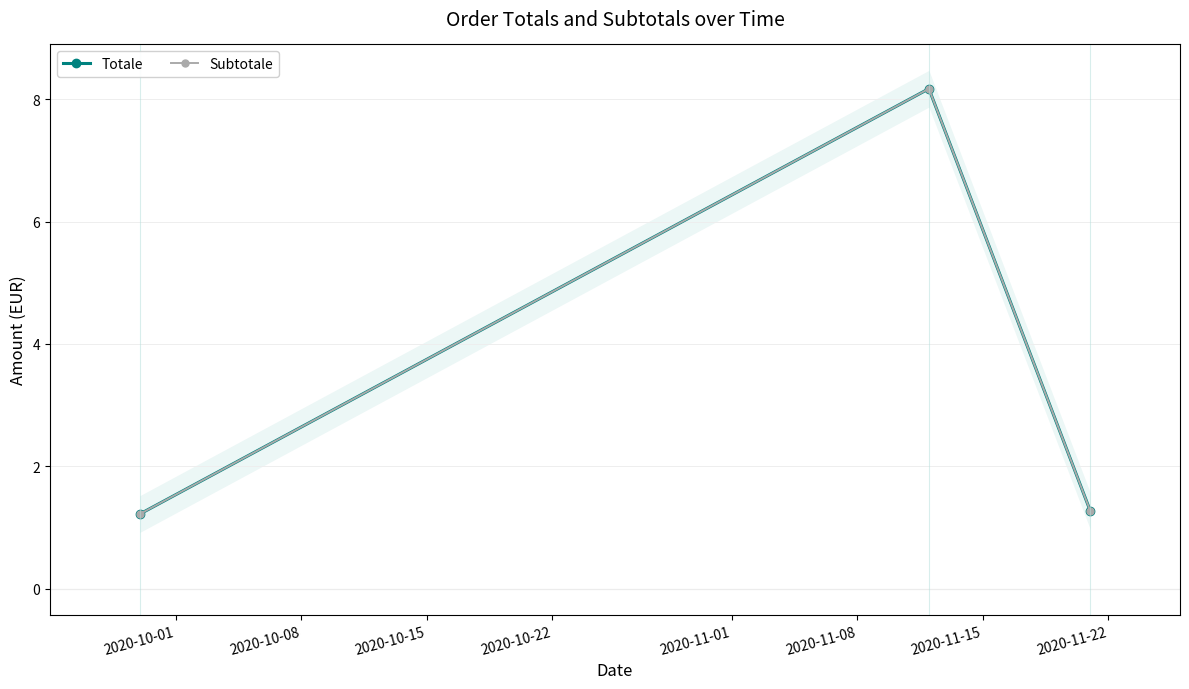

How many lines are shown in the chart?

2